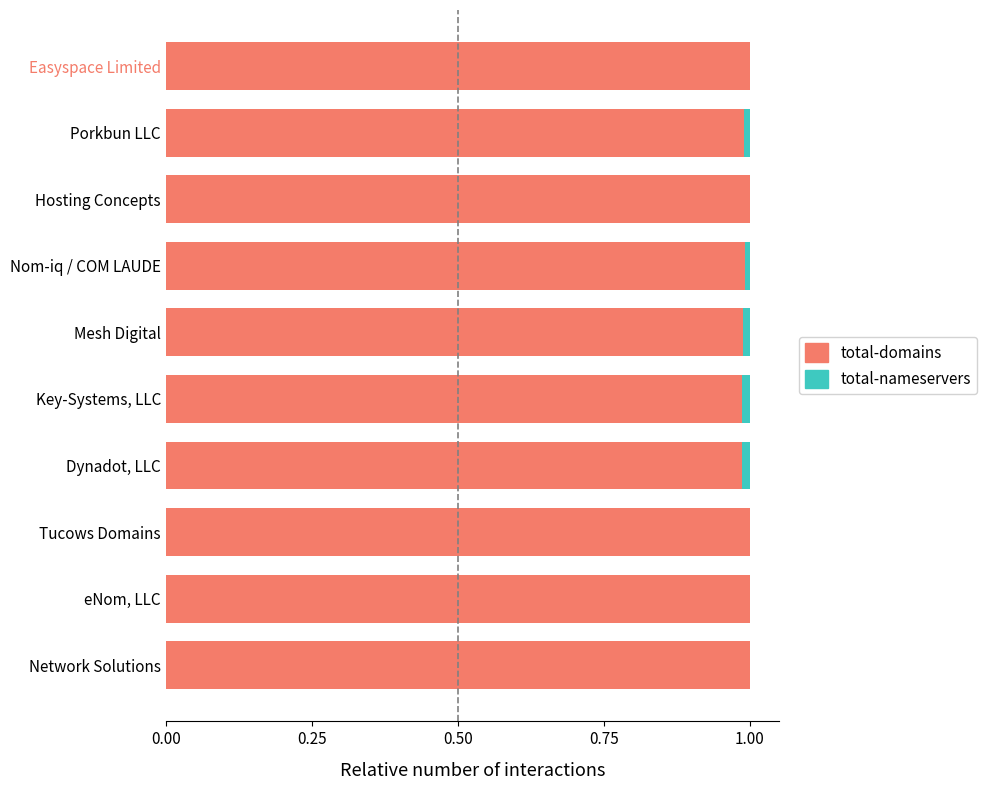

What is the sum of the total-domains values at Easyspace Limited and Network Solutions?

2.0